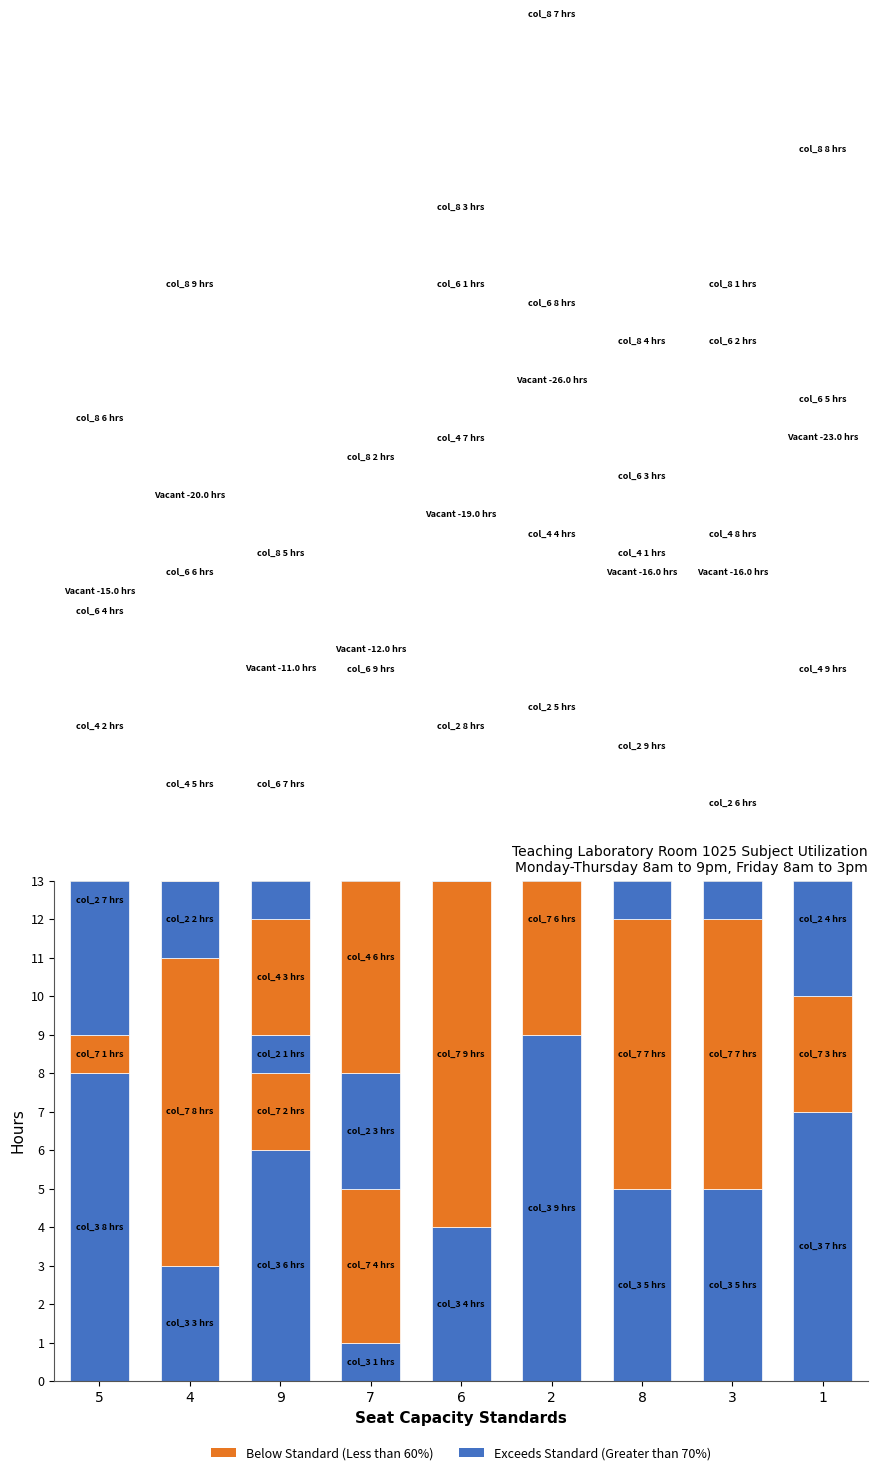

What is the difference between the second highest and second lowest values in the col_2 series?

6